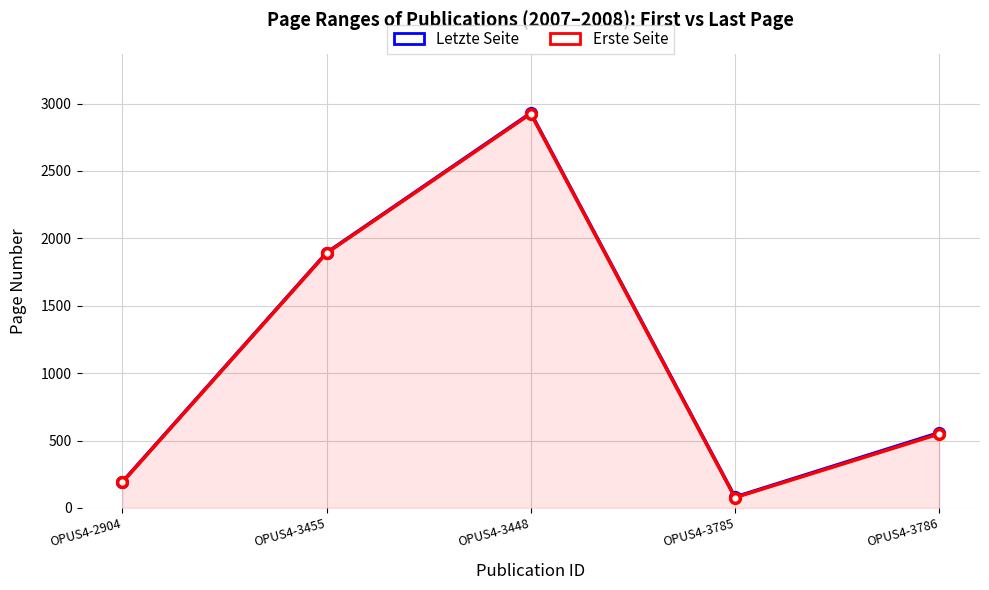

True or false: Erste Seite has more than 2 points higher than both neighbors.

False